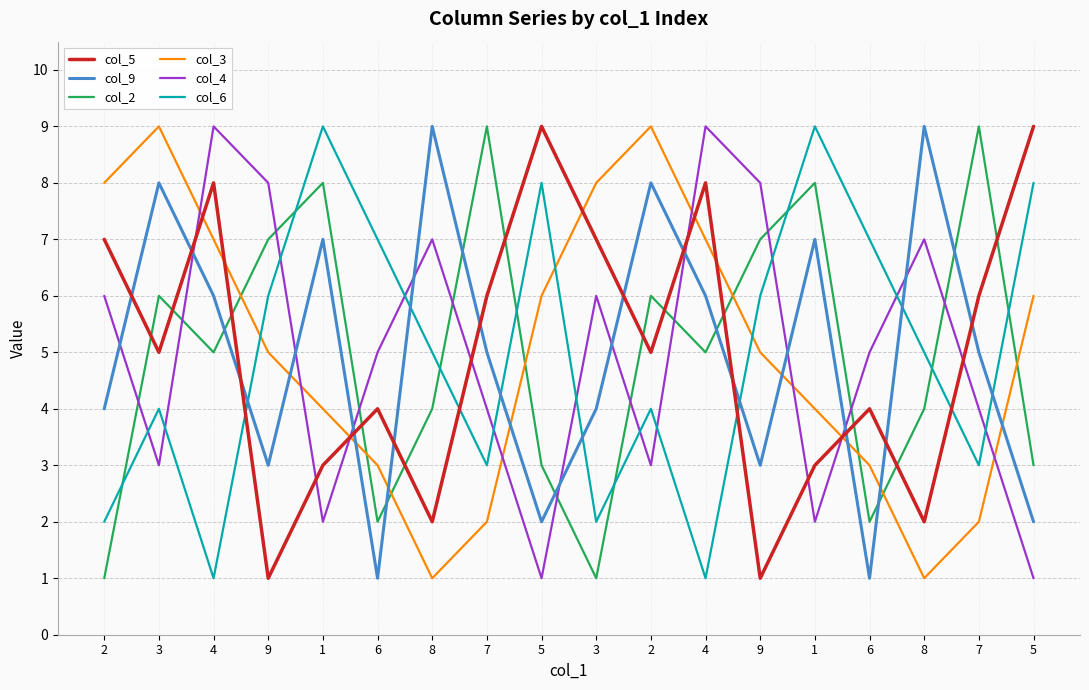

What are all the series names shown in the legend?

col_5, col_9, col_2, col_3, col_4, col_6